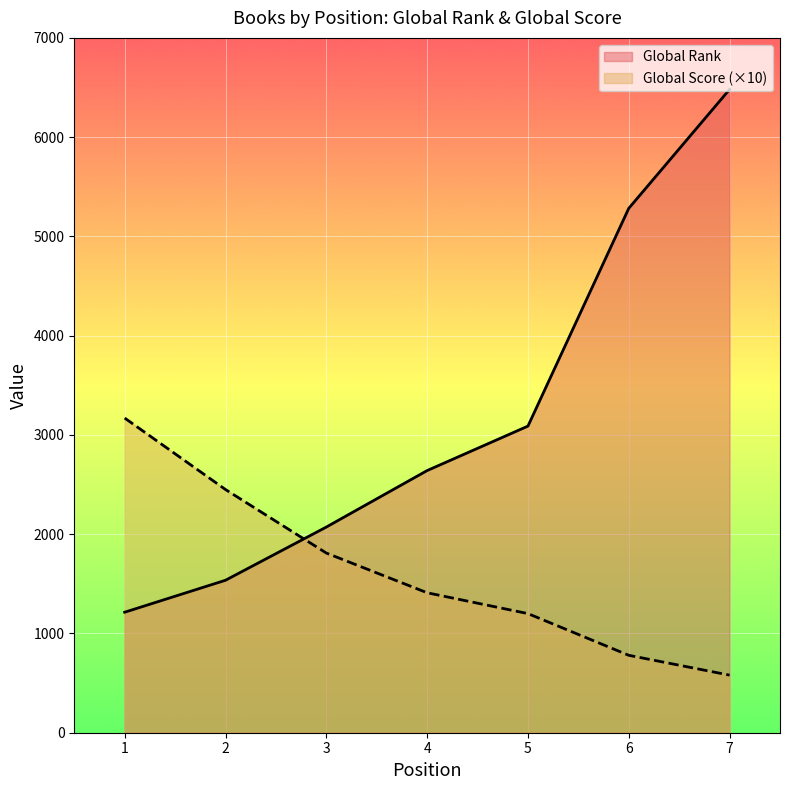

How many distinct data groups are displayed?

2